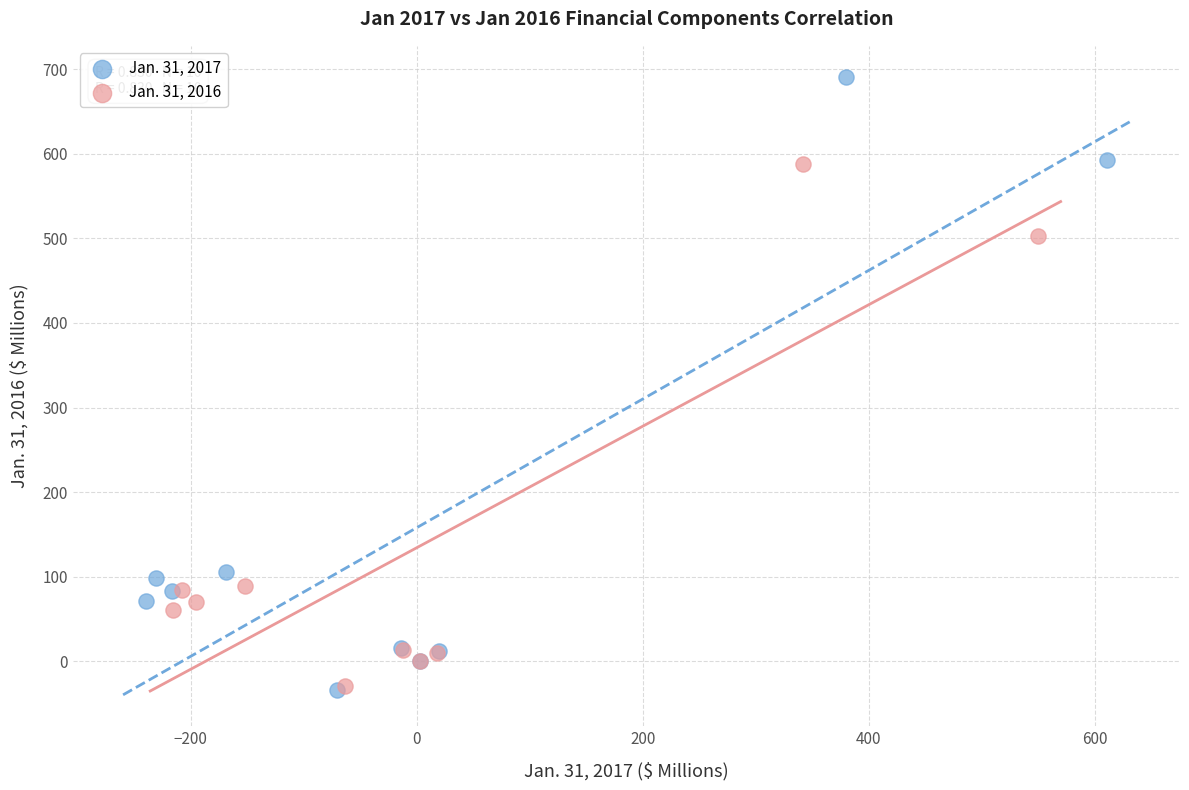

Which series has the largest Y range (max minus min)?

Jan. 31, 2017